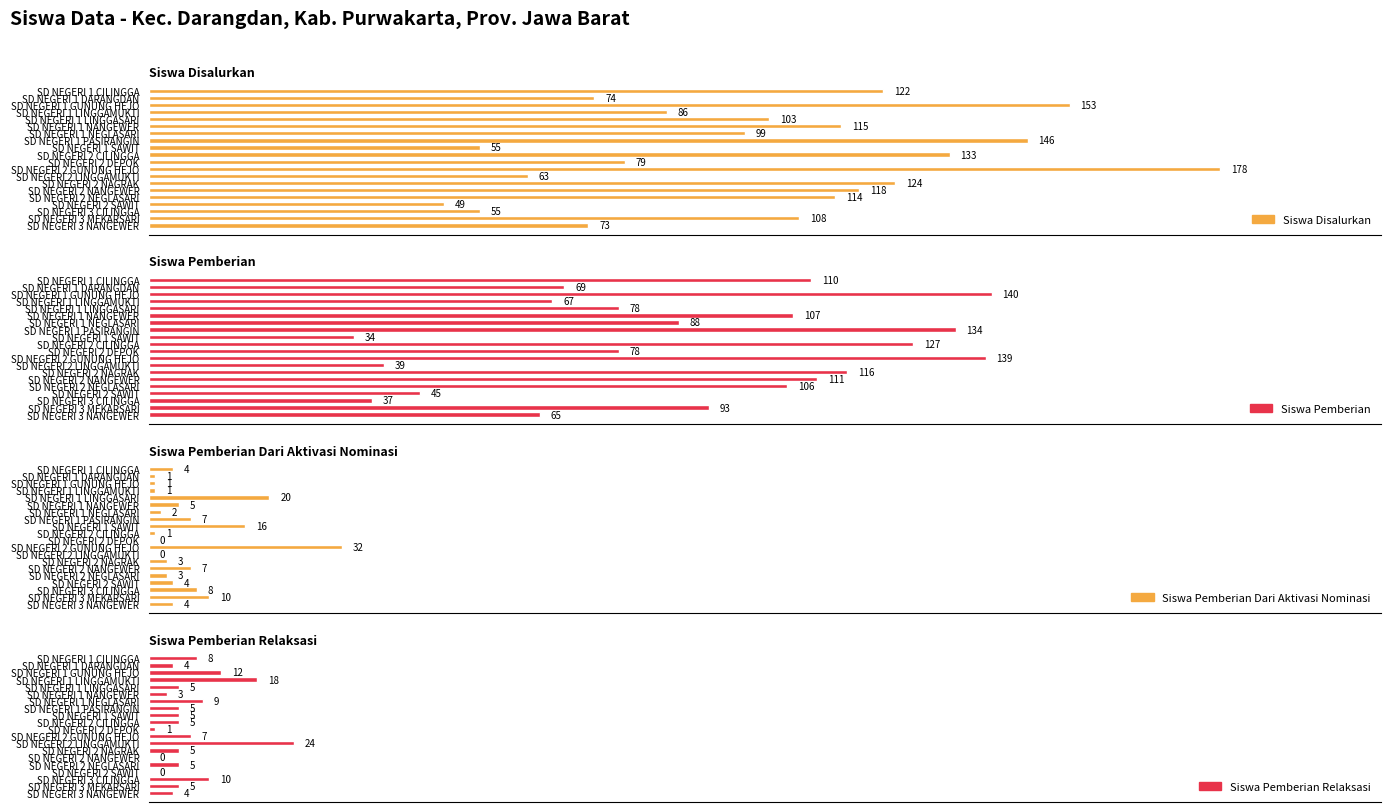

What is the spread (max minus min) of values at SD NEGERI 3 MEKARSARI?

103